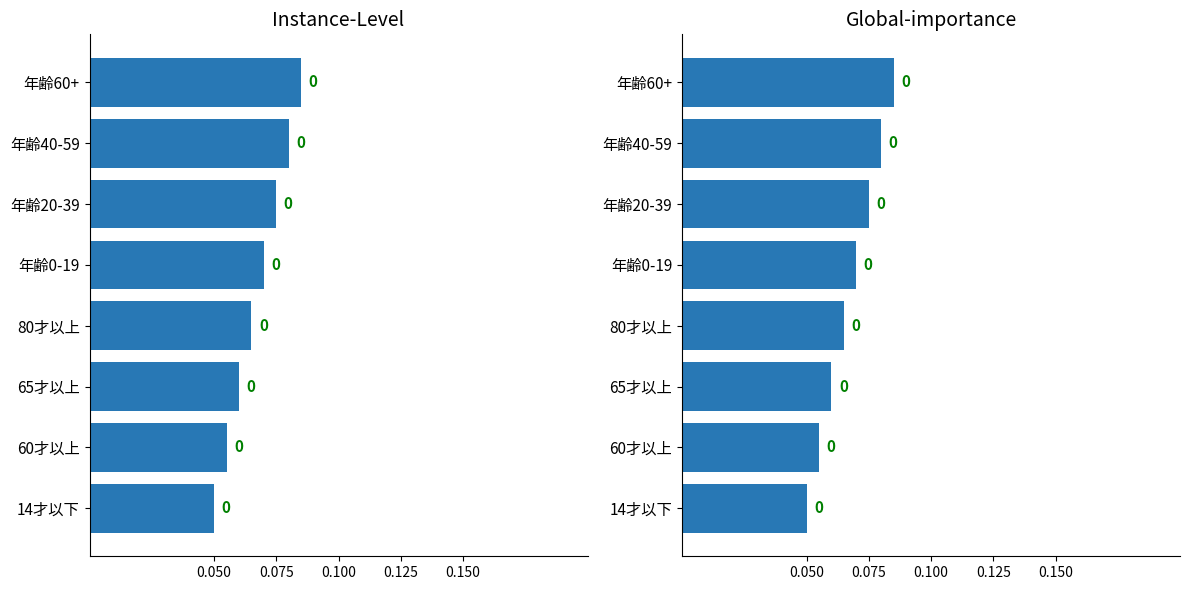

Are the bars grouped side by side (vs. stacked)?

Yes